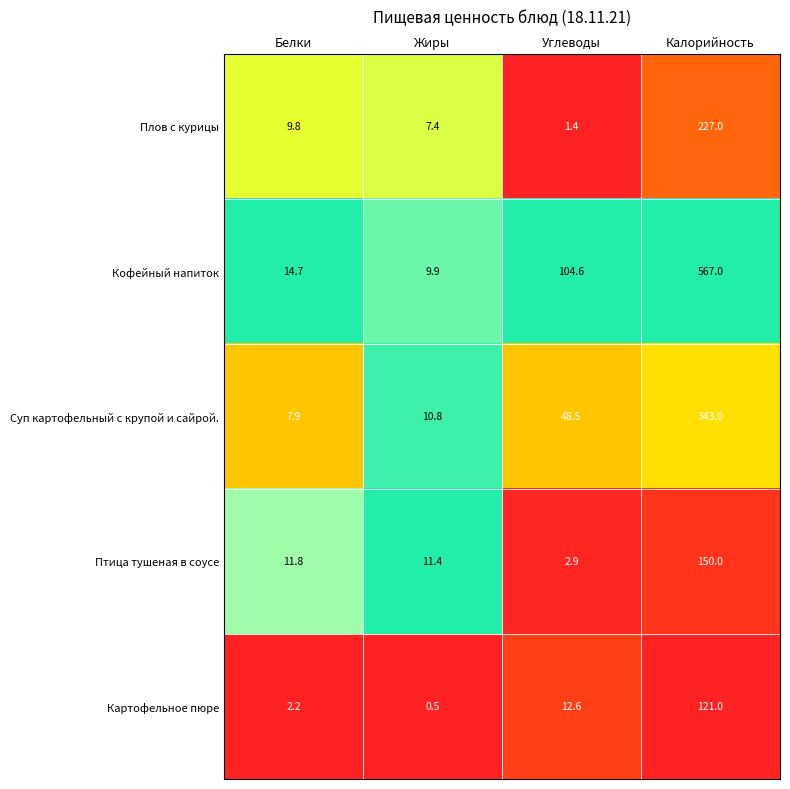

At how many categories does at least one series exceed 0?

4